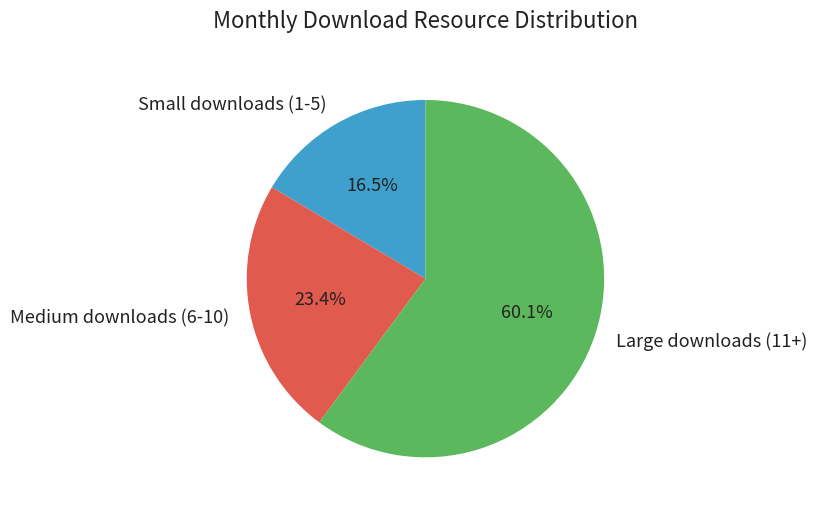

Which category has the smallest portion of the pie?

Small downloads (1-5)